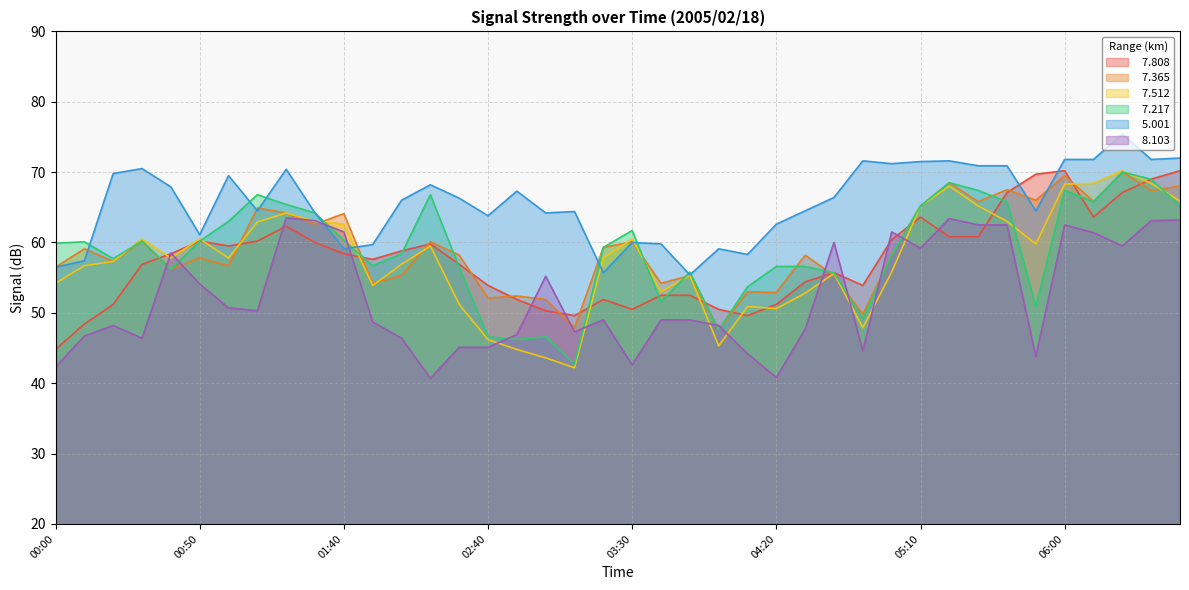

What is the difference between the highest and lowest values at 01:30?

4.2